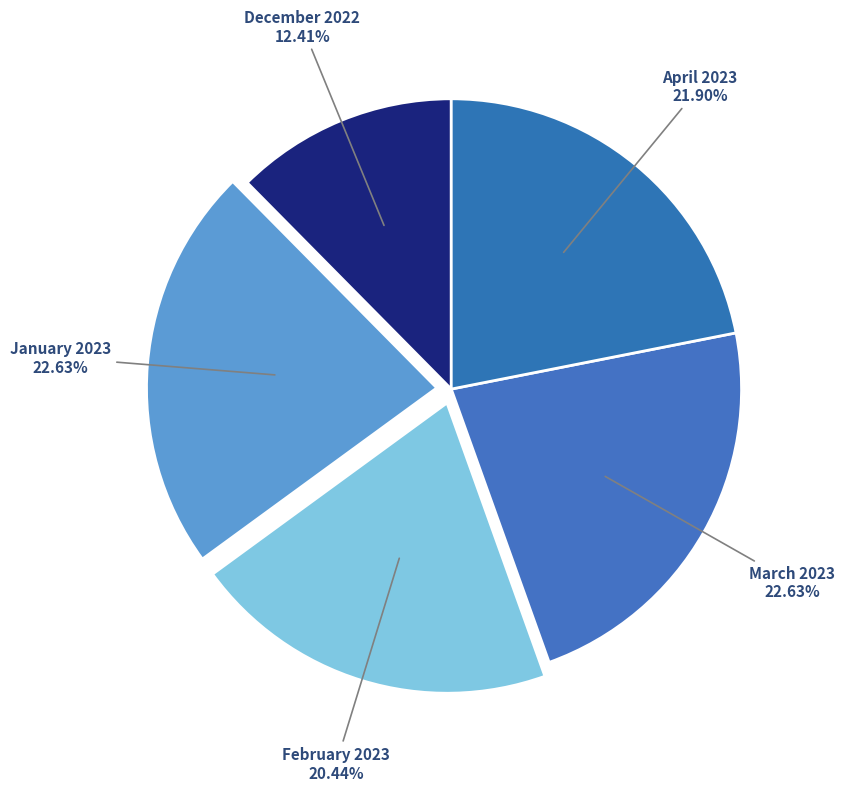

True or false: January 2023 accounts for 23% of the total.

True